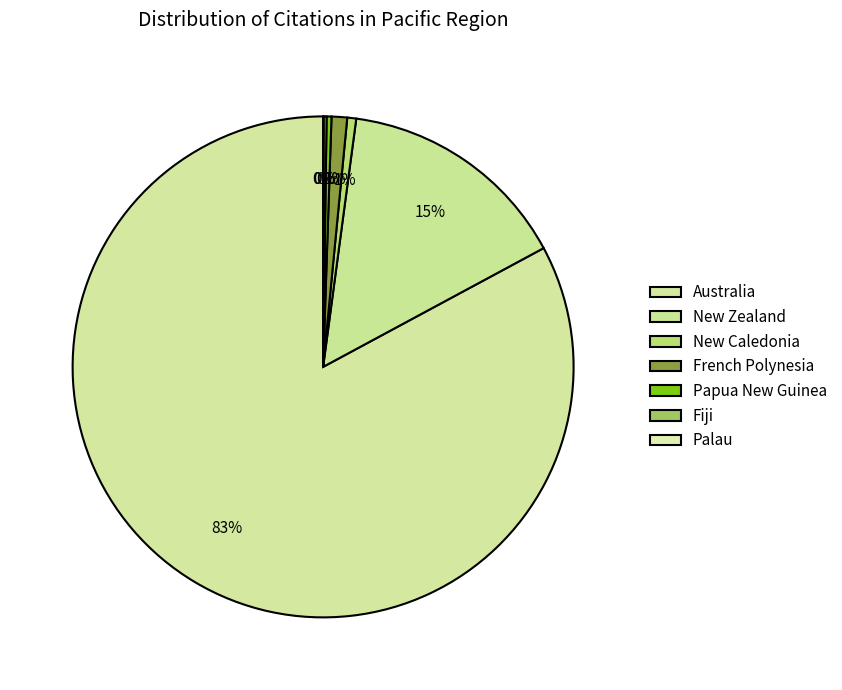

Is New Zealand the majority of the pie?

No